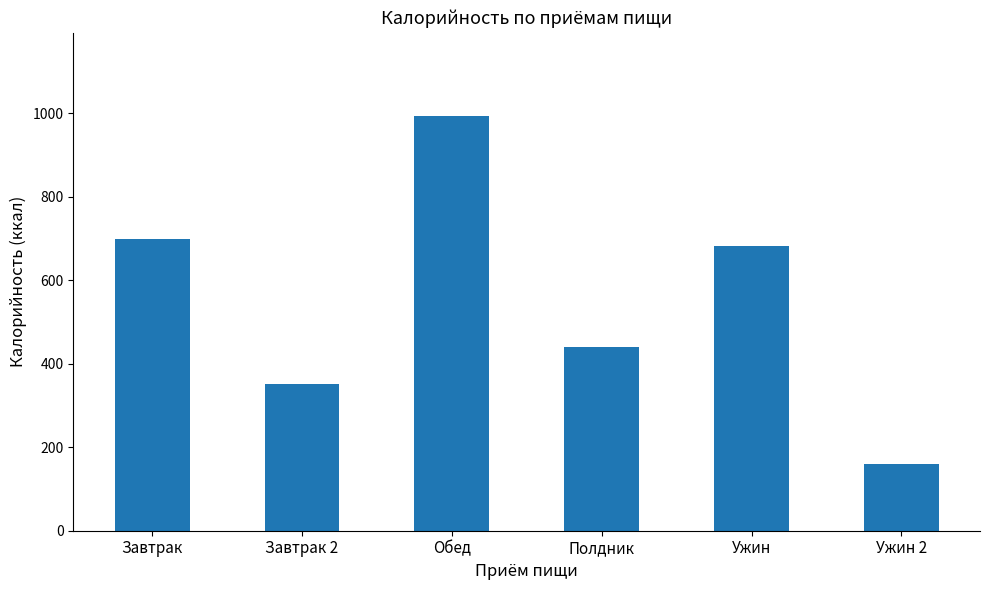

Are the bars grouped side by side (vs. stacked)?

No